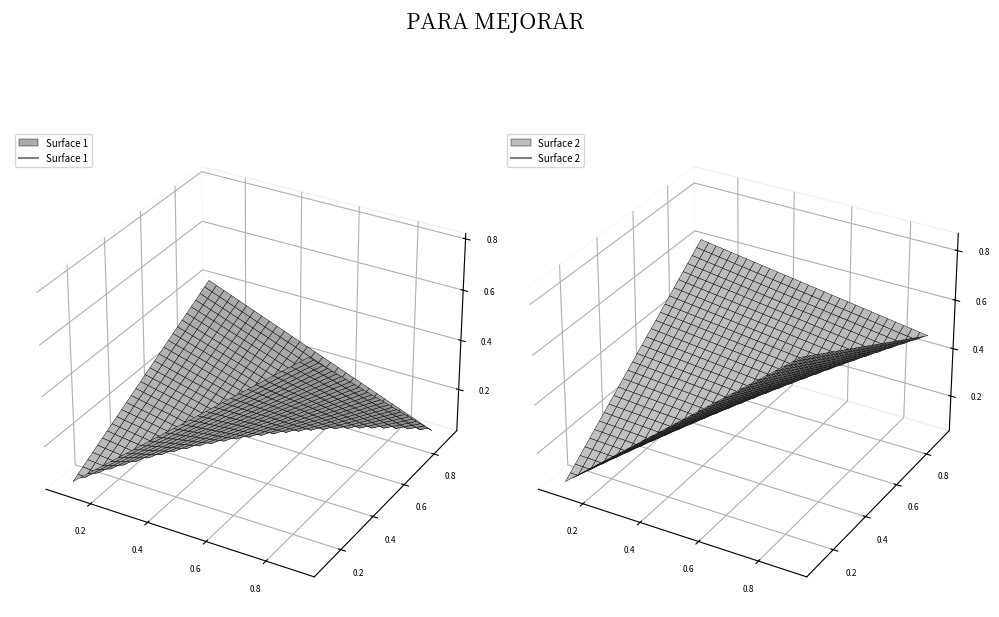

True or false: the data has more than 2 interior local peaks.

False